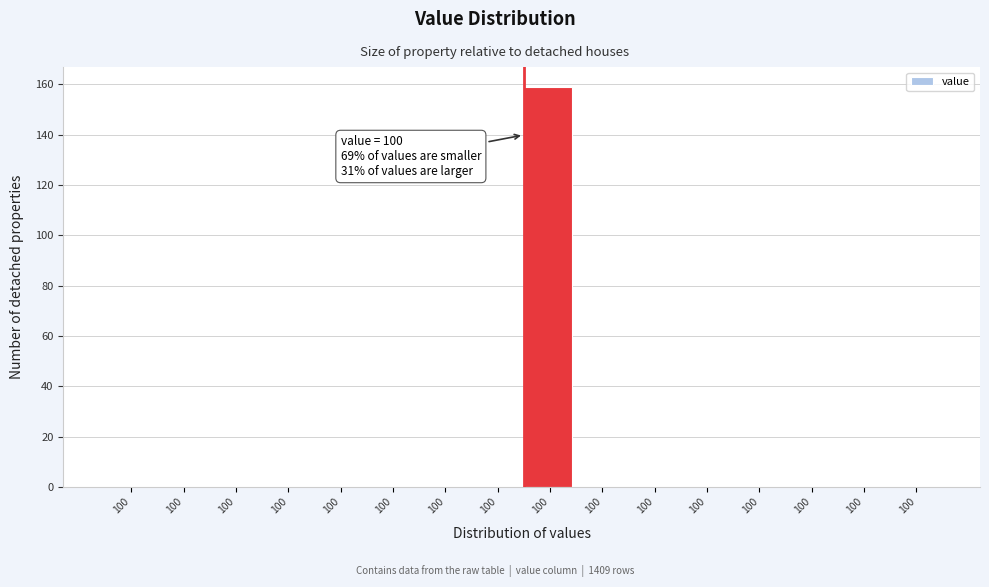

Are the bars horizontal?

No